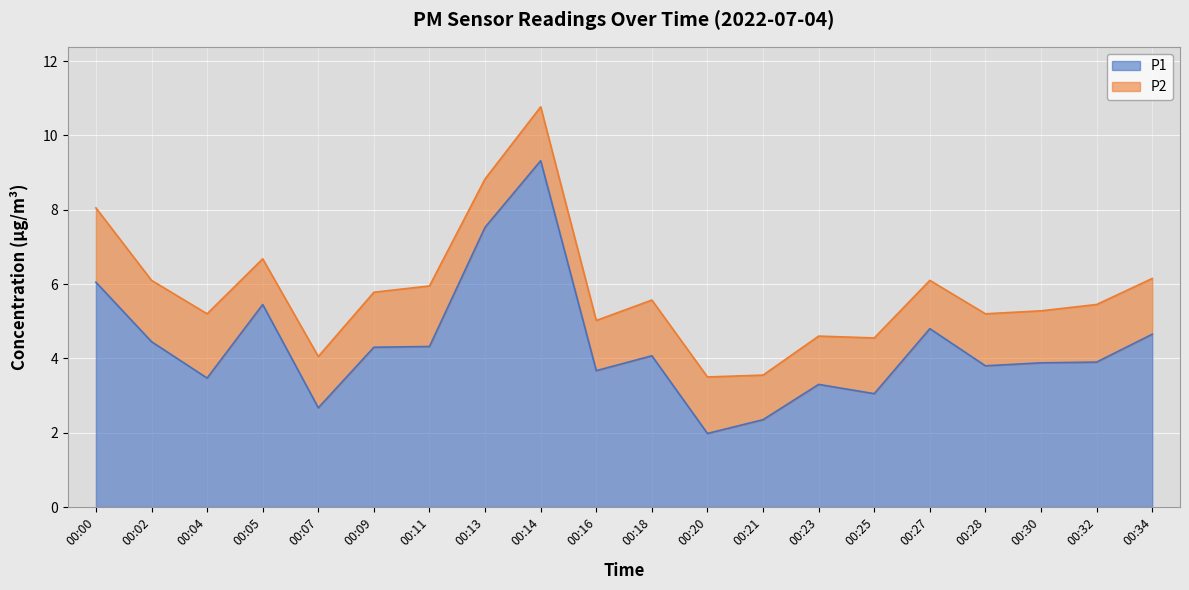

At which label is the value closest to 5?

00:27